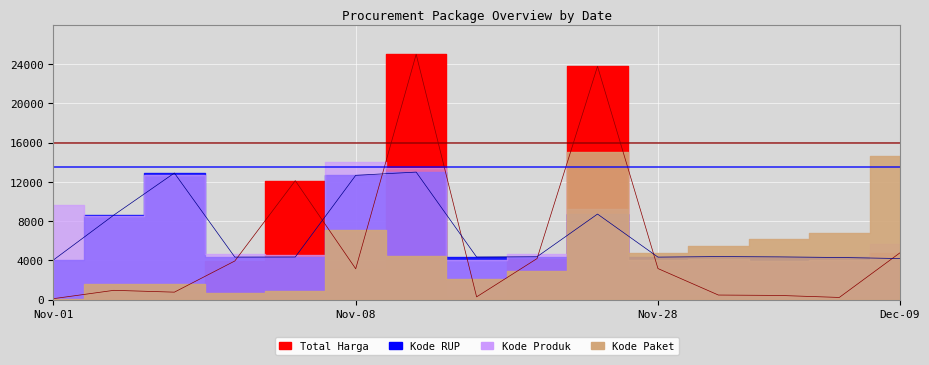

What is the value of the Kode RUP point at the 13th from the left?

4364.5